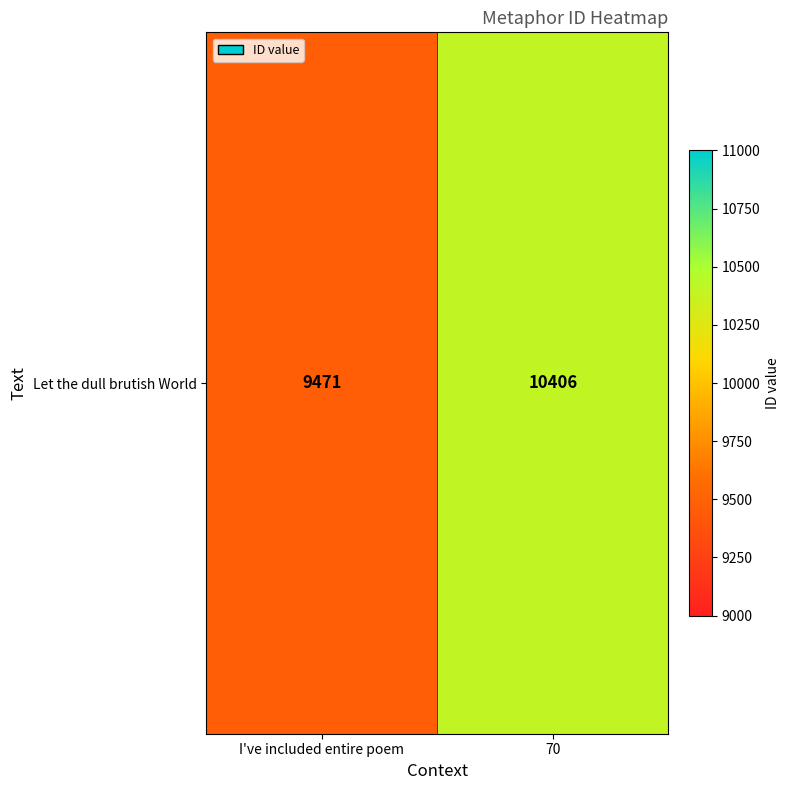

Is it true that the value at 70 is 10406?

True